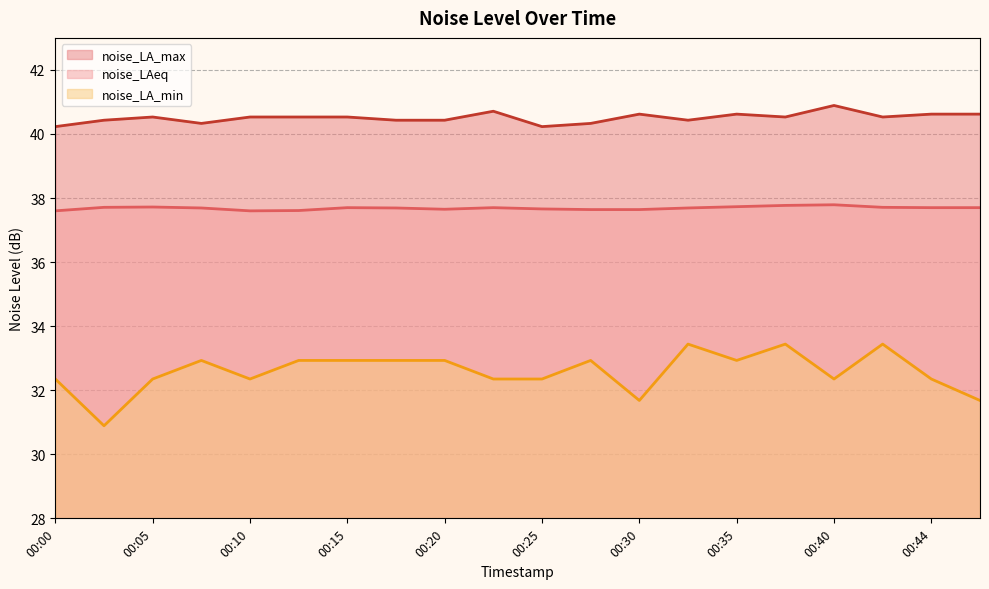

Which series has the largest range (max minus min)?

noise_LA_min